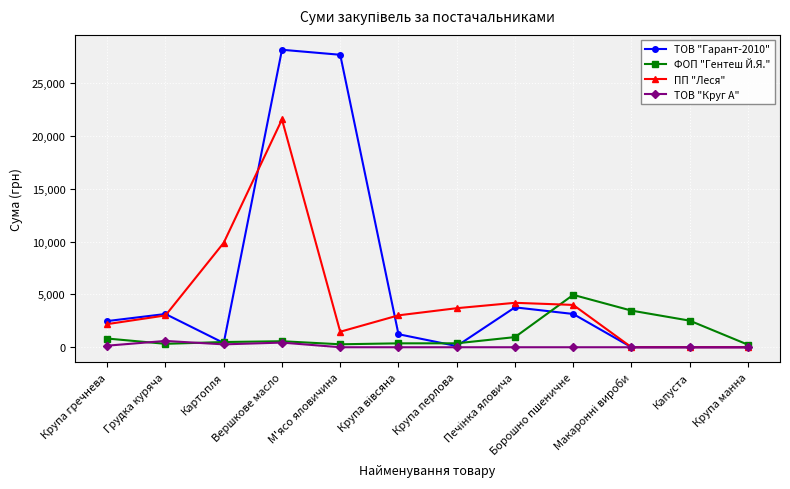

True or false: ТОВ "Гарант-2010" has a value of 112.5 at Крупа перлова.

True